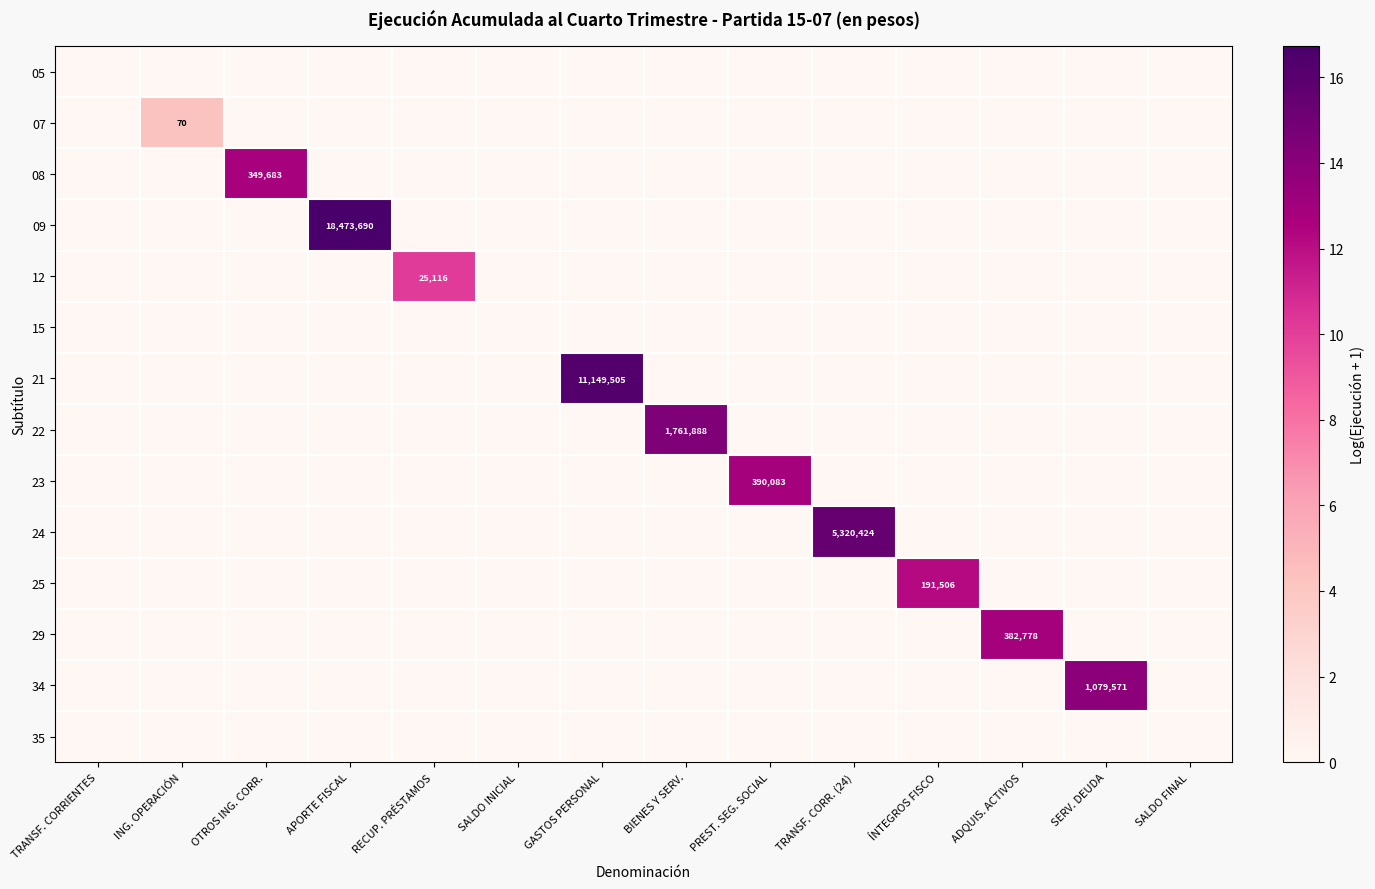

How many categories are shown in the chart?

14